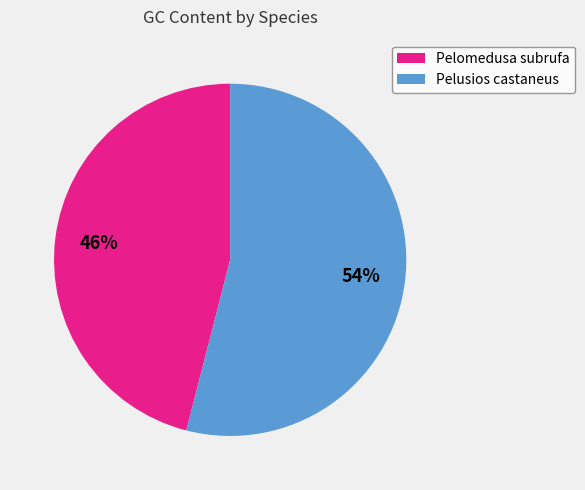

Do Pelusios castaneus and Pelomedusa subrufa together represent more than half of the pie?

Yes